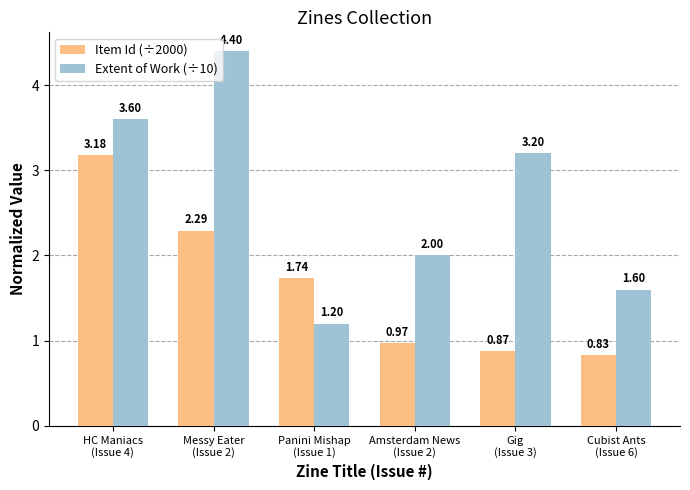

How many groups of bars are there?

6